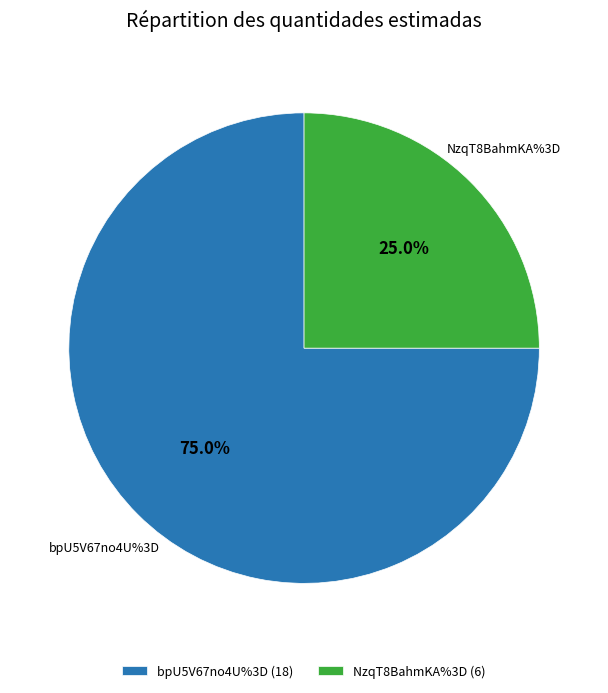

Between bpU5V67no4U%3D (18) and NzqT8BahmKA%3D (6), which is larger?

bpU5V67no4U%3D (18)